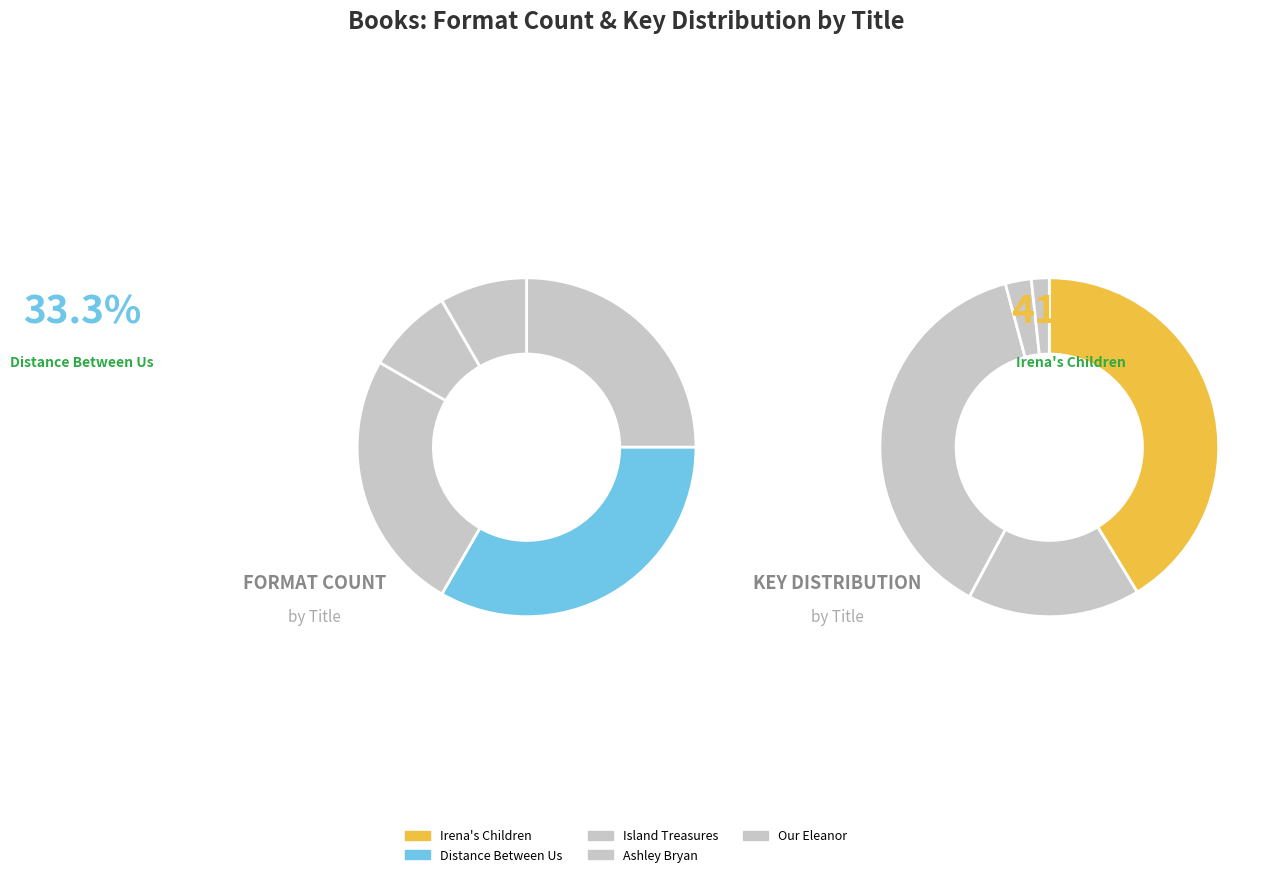

Which category has the smallest portion of the pie?

Our Eleanor